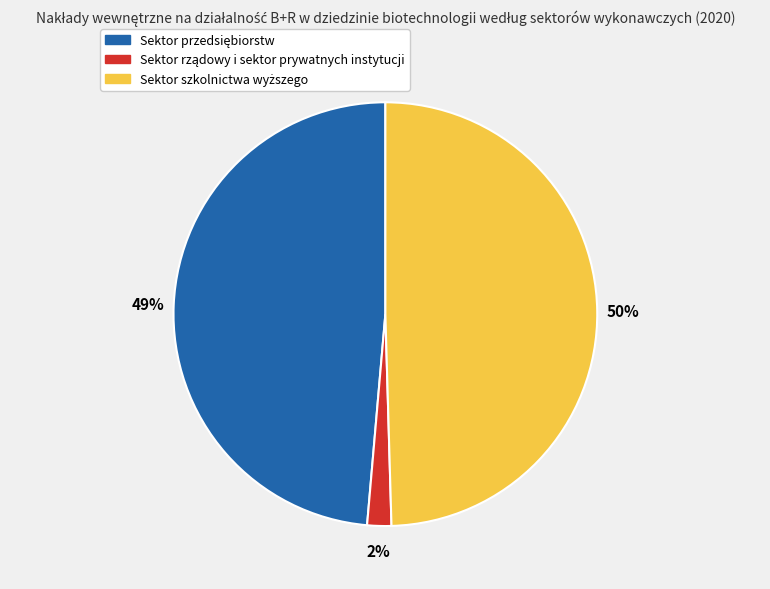

How many slices are in this pie chart?

3